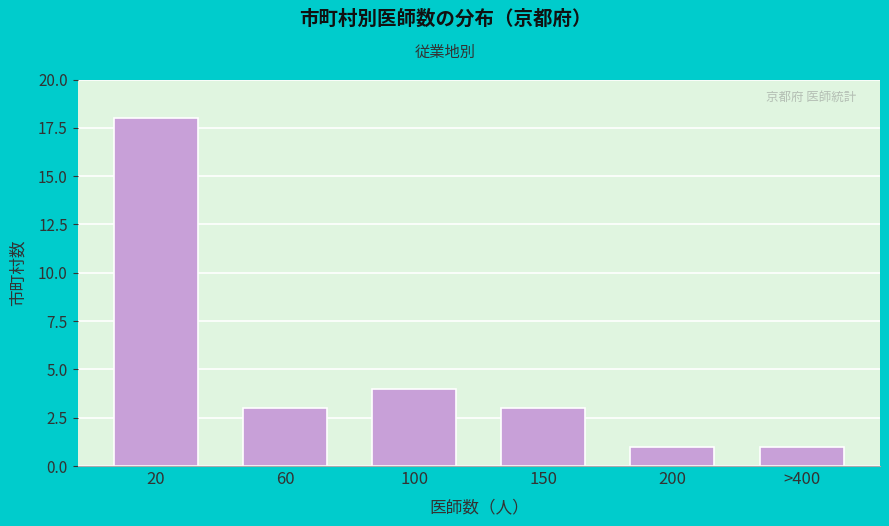

Reading right to left, what are all the values shown in this chart?

1	1	3	4	3	18